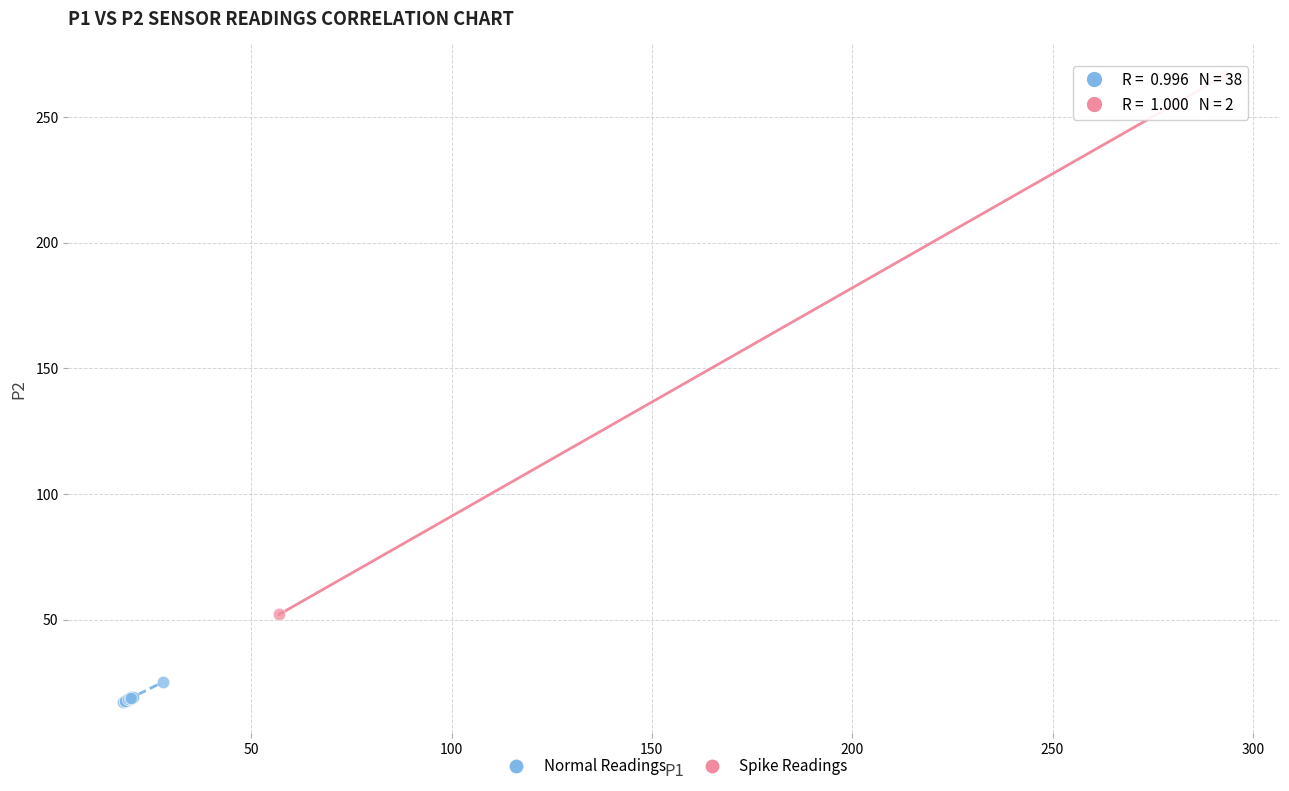

What are all the series names shown in the legend?

Normal Readings, Spike Readings